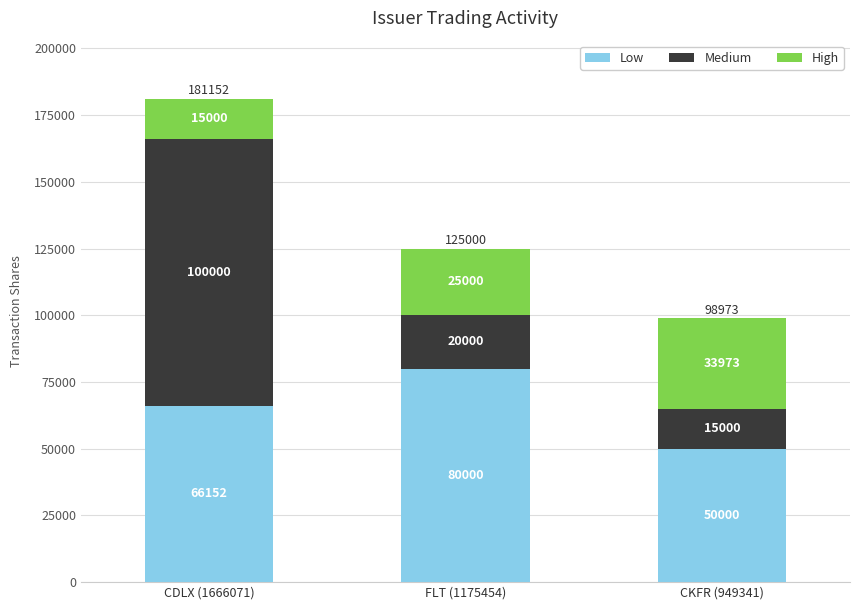

What is the total value across all series at CDLX (1666071)?

181152